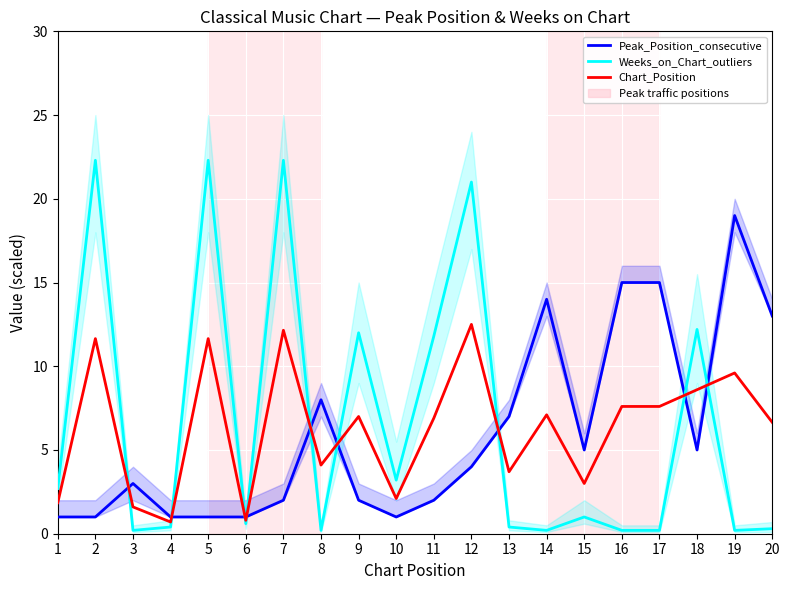

What is the difference between the highest and lowest values at 7?

20.3